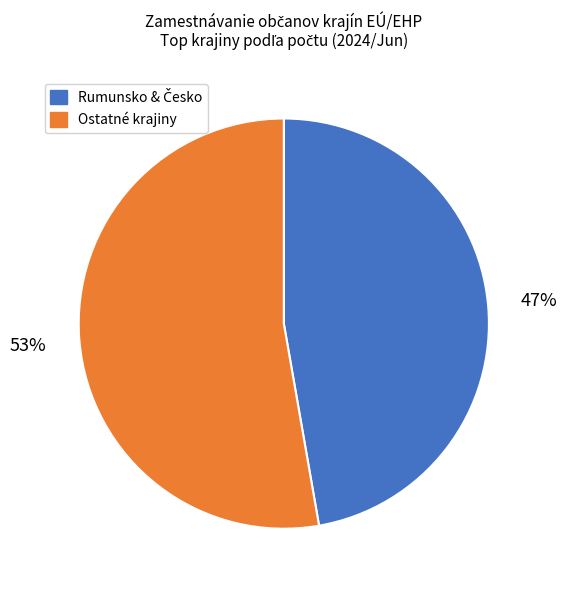

Which category has the biggest portion of the pie?

Ostatné krajiny